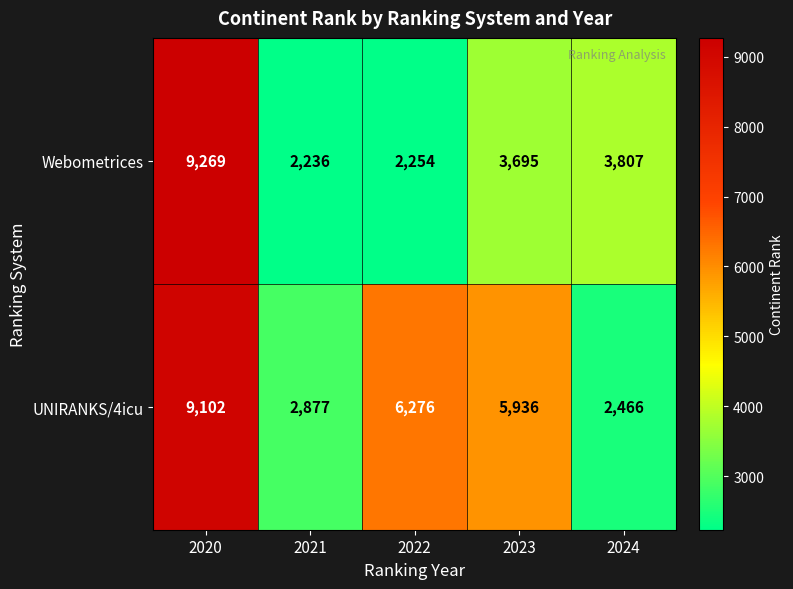

Reading left to right, what are all the values shown in this chart?

Webometrices: 2020=9269	2021=2236	2022=2254	2023=3695	2024=3807
UNIRANKS/4icu: 2020=9102	2021=2877	2022=6276	2023=5936	2024=2466